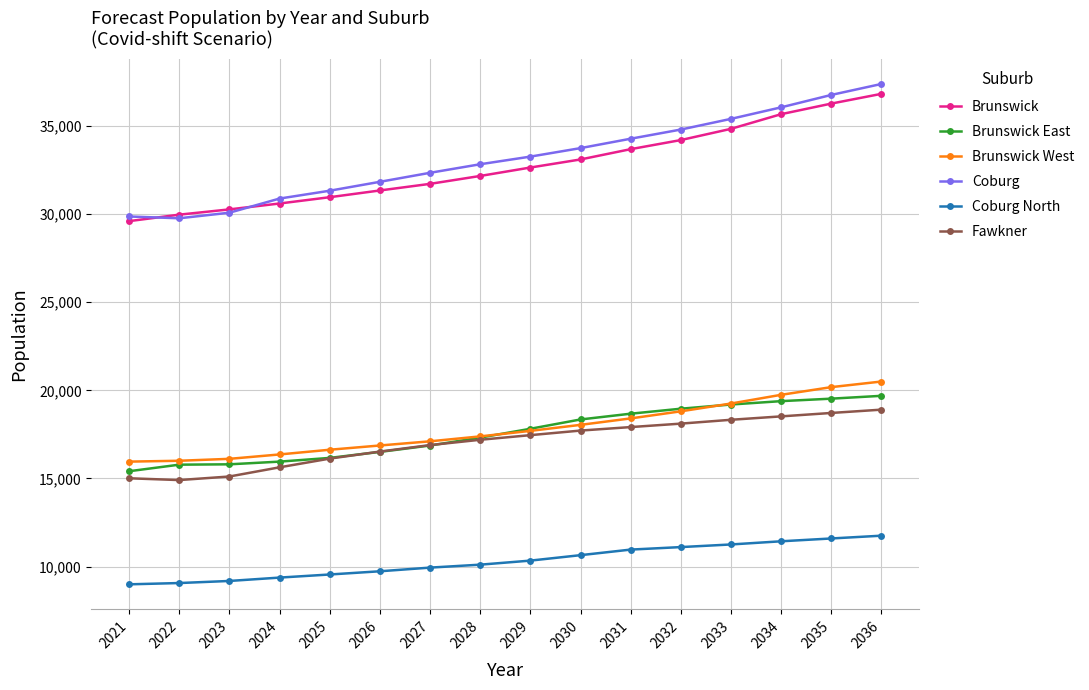

True or false: Coburg and Coburg North intersect in this chart.

False